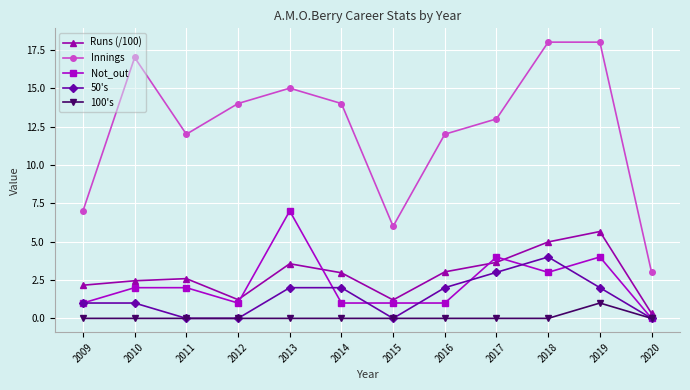

How many interior local valleys does the Innings series have?

2